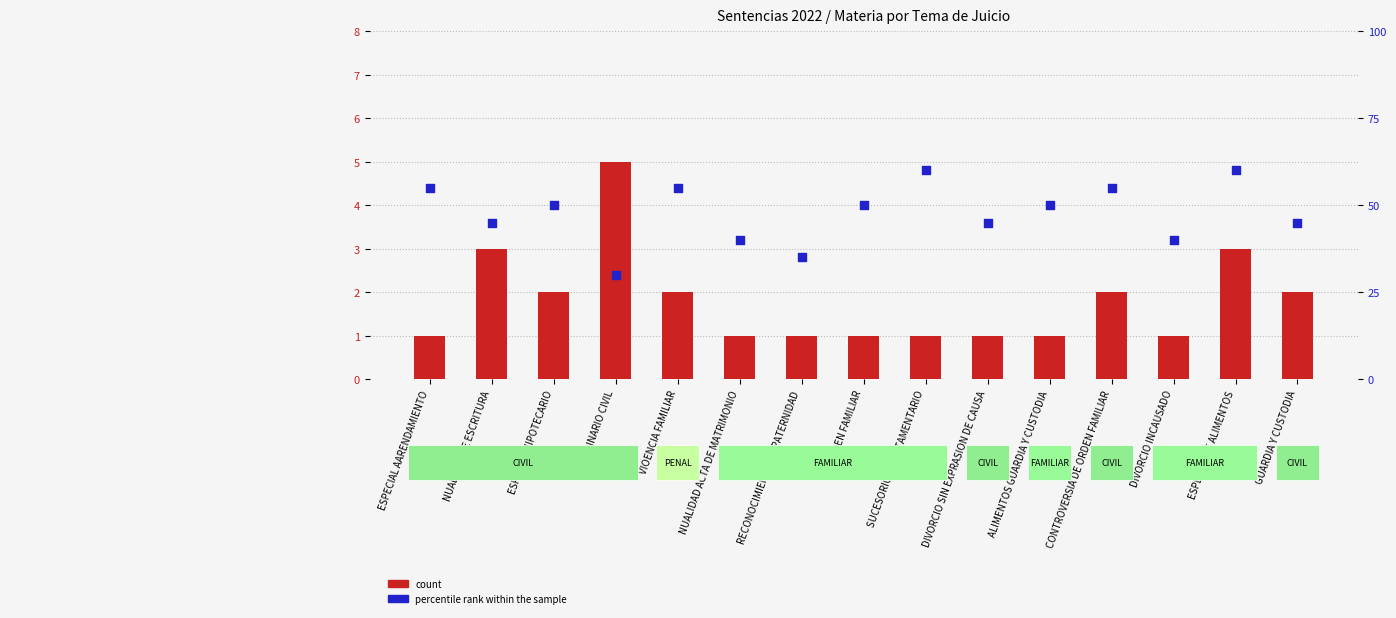

Which series has the largest total across all categories?

percentile rank within the sample